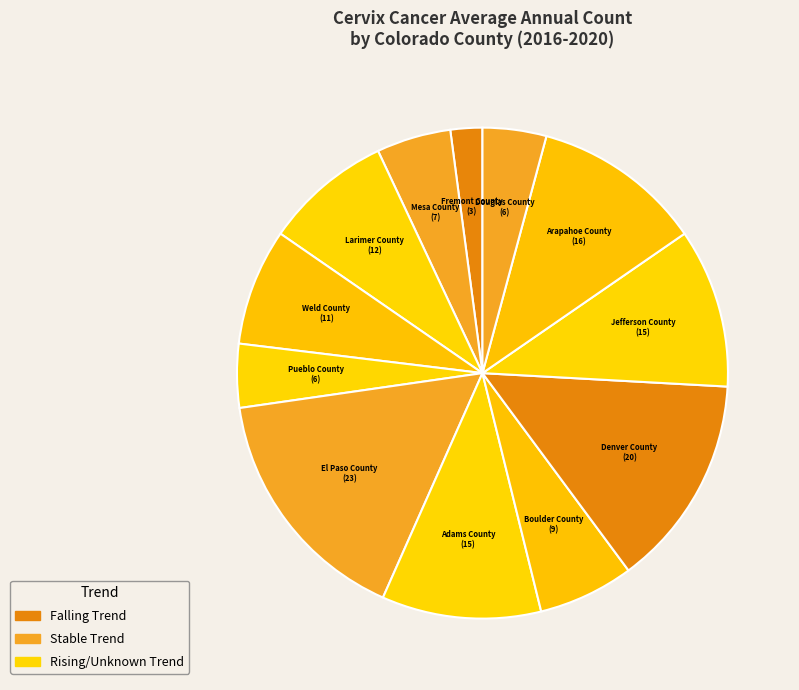

Count the number of slices in the pie.

12